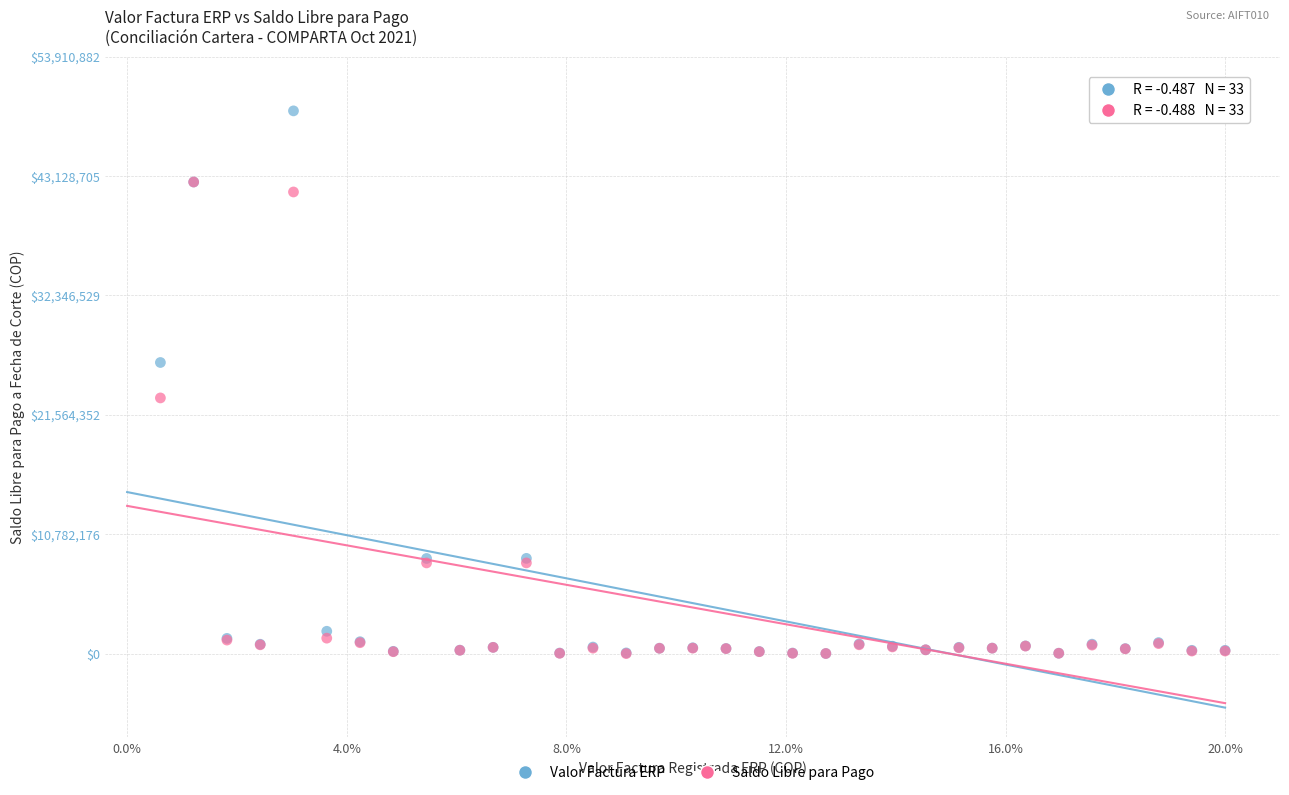

In the Saldo Libre para Pago series, what Y value is closest to 21292920?

23086500